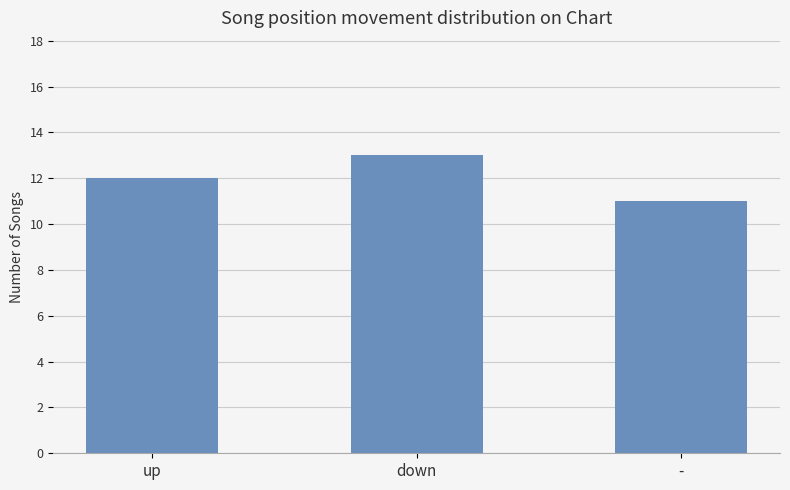

What is the sum of the values at down and -?

24